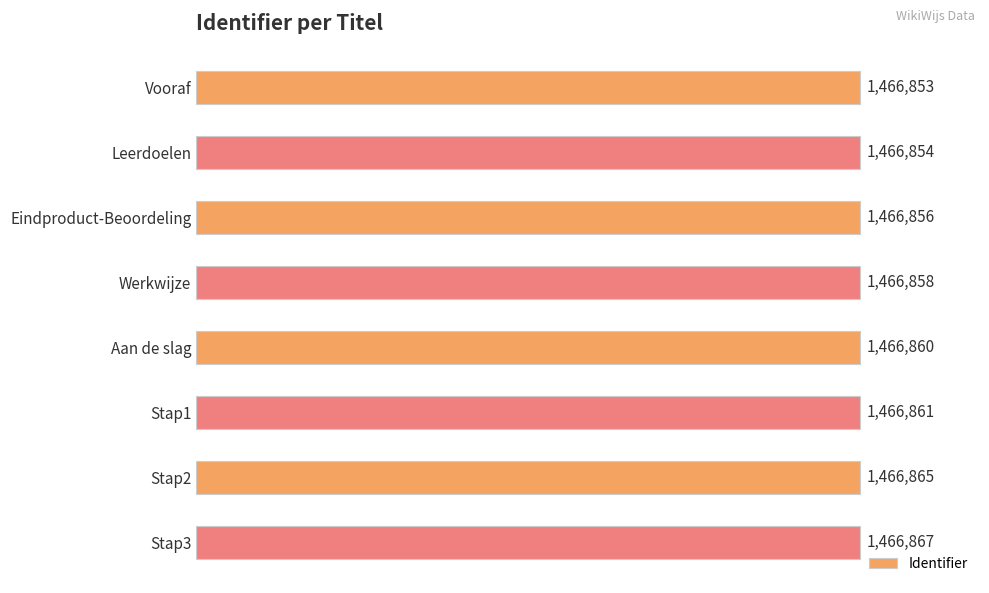

How many bars are there in total?

8